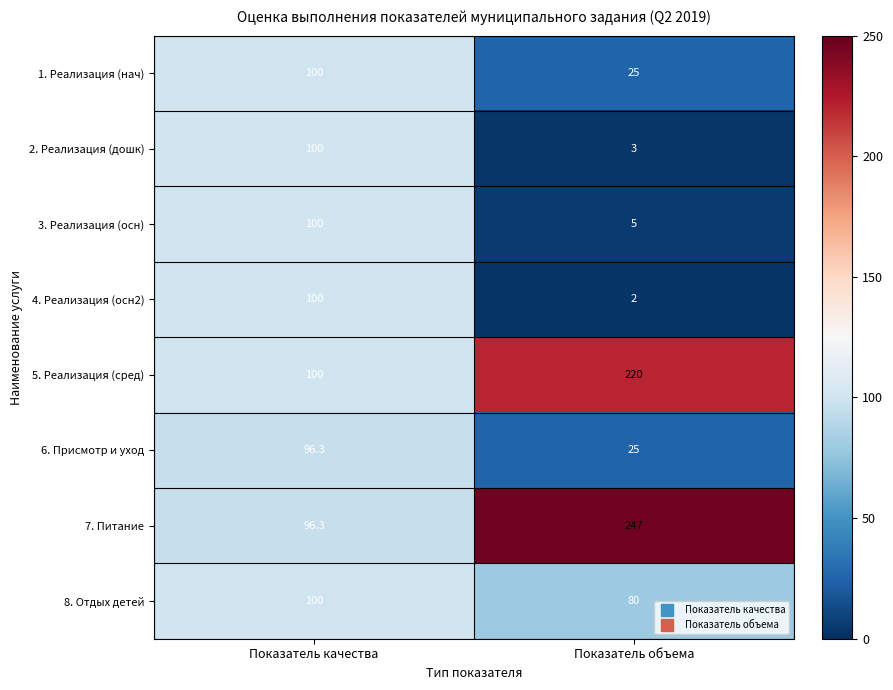

What is the sum of the 2. Реализация (дошк) values at Показатель качества and Показатель объема?

103.0